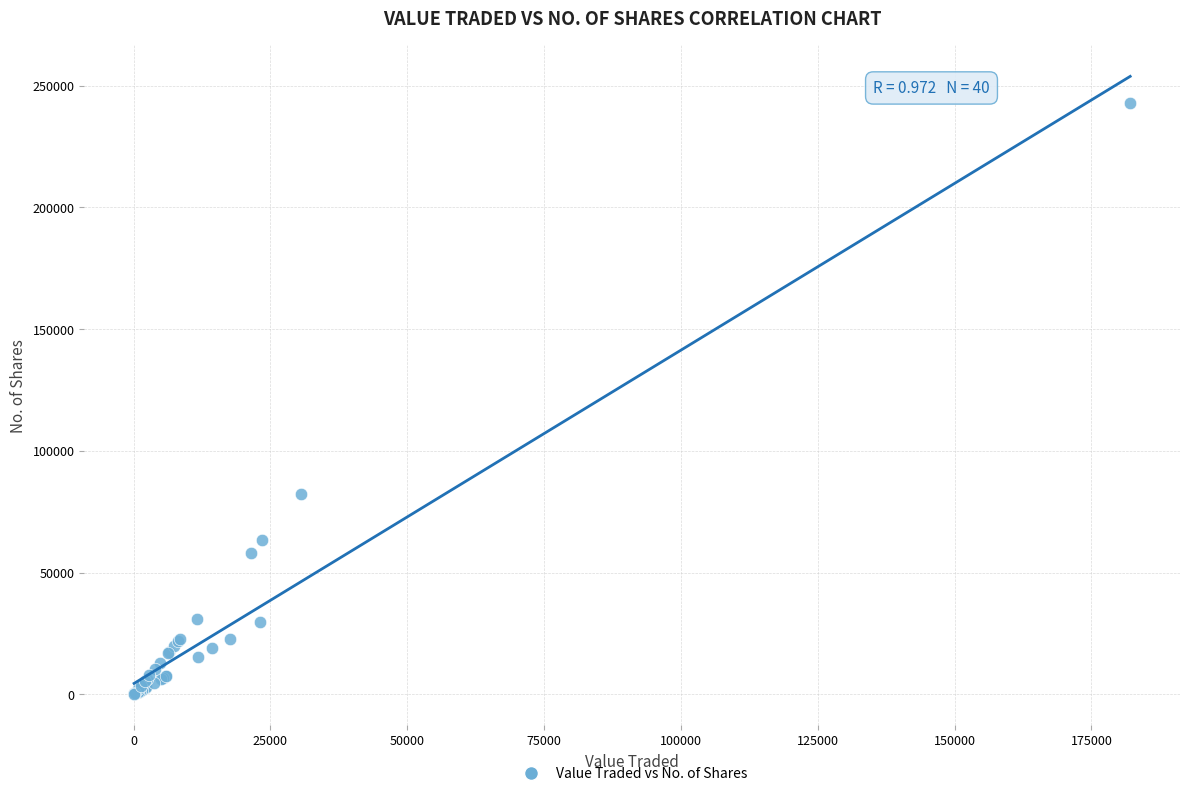

What Y value in the scatter plot is closest to 121462?

82434